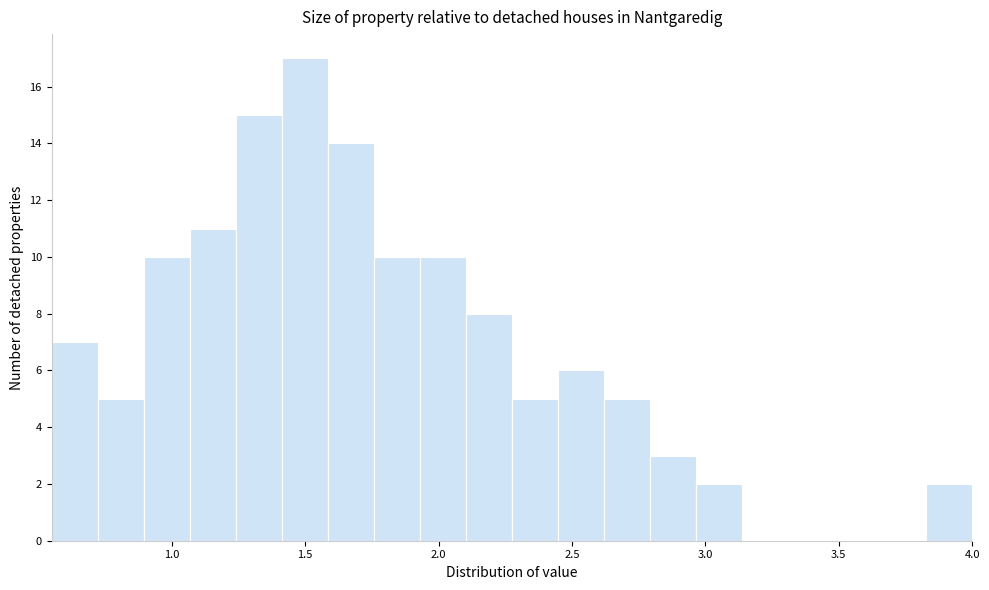

Around what value on the x-axis is the tallest bar? Give the approximate position of its centre, as read against the axis.

1.50